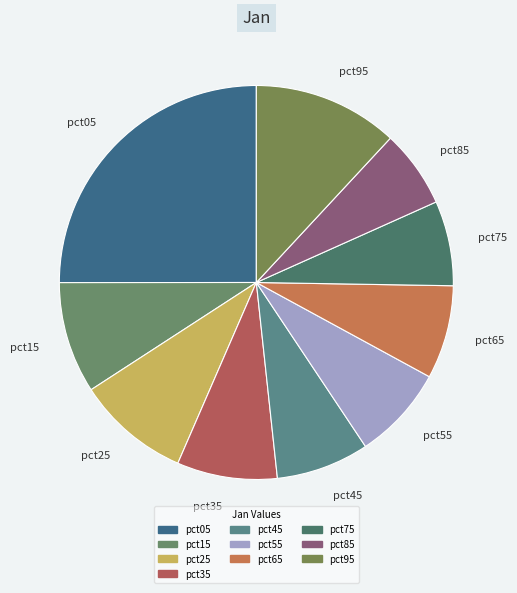

Which category has the smallest portion of the pie?

pct85